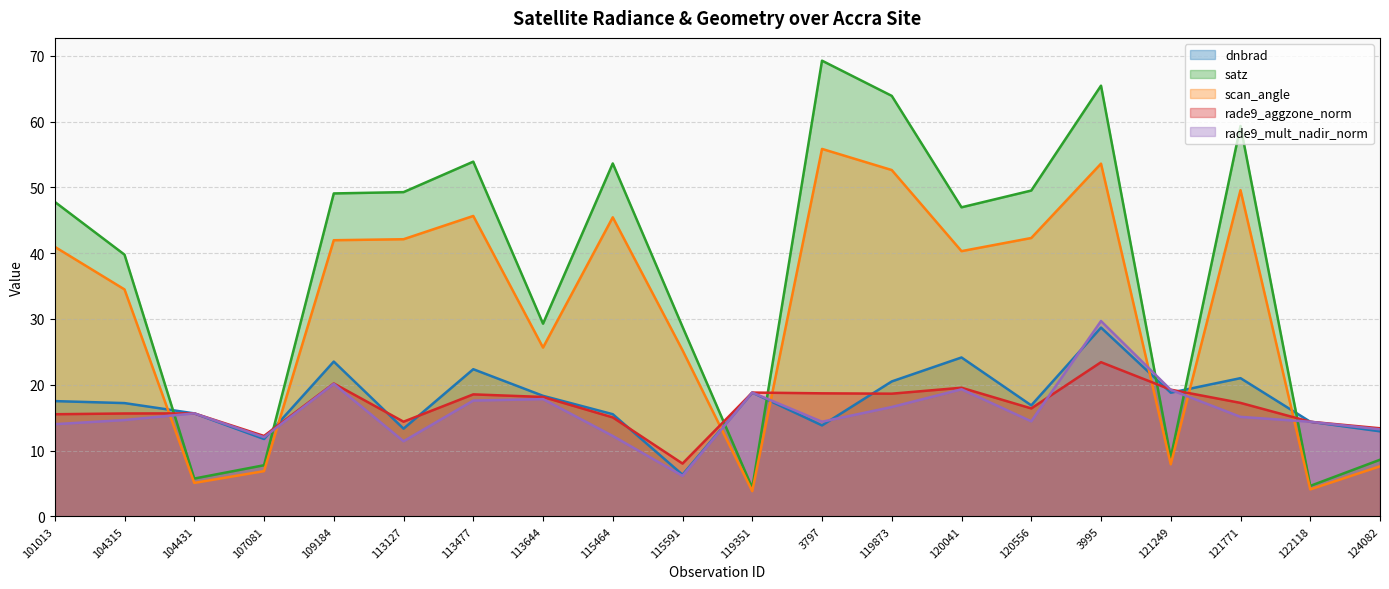

True or false: rade9_mult_nadir_norm has a value of 15.1 at 121771.

True